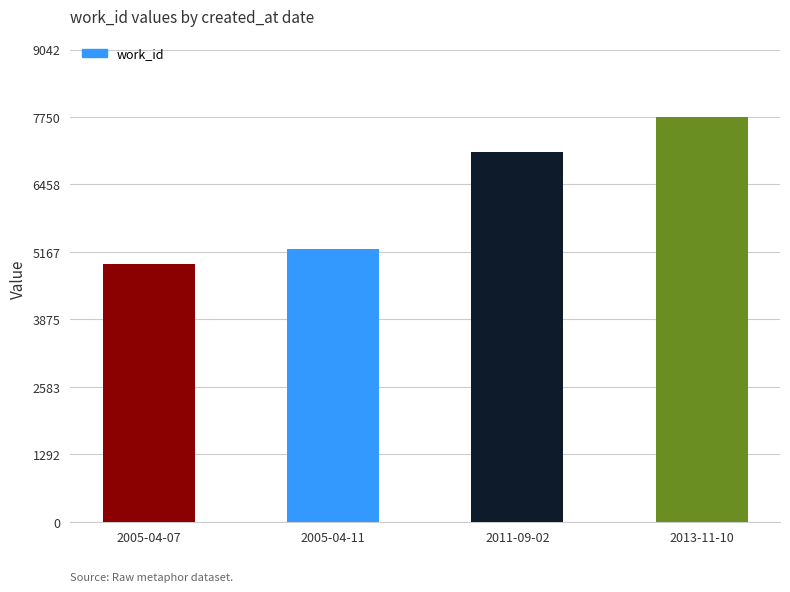

The value at 2005-04-07 is 2281. True or false?

False